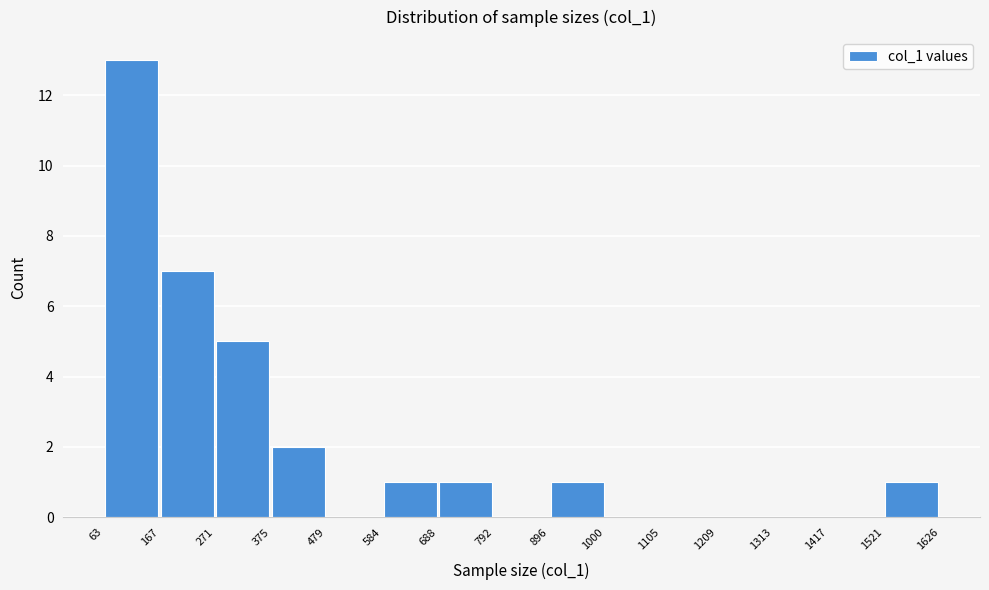

Reading left to right, transcribe this chart: for each bar, give the range it covers on the x-axis and its height. The values are not printed on the chart, so give them approximately, as read against the axis.

63 to 167: 13
167 to 271: 7
271 to 375: 5
375 to 479: 2
479 to 584: 0
584 to 688: 1
688 to 792: 1
792 to 896: 0
896 to 1000: 1
1000 to 1105: 0
1105 to 1209: 0
1209 to 1313: 0
1313 to 1417: 0
1417 to 1521: 0
1521 to 1626: 1